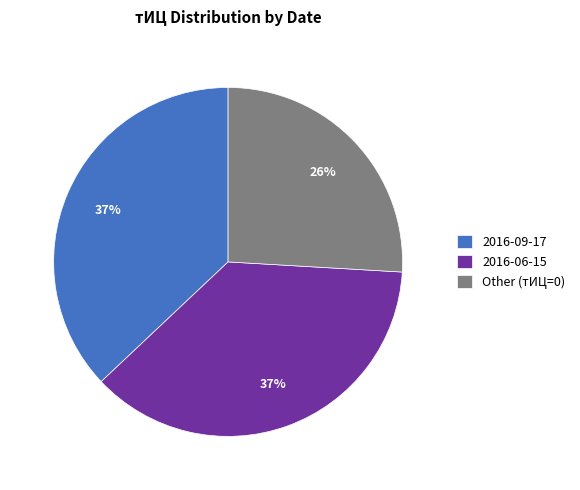

To the nearest percent, what is the average slice percentage?

33%